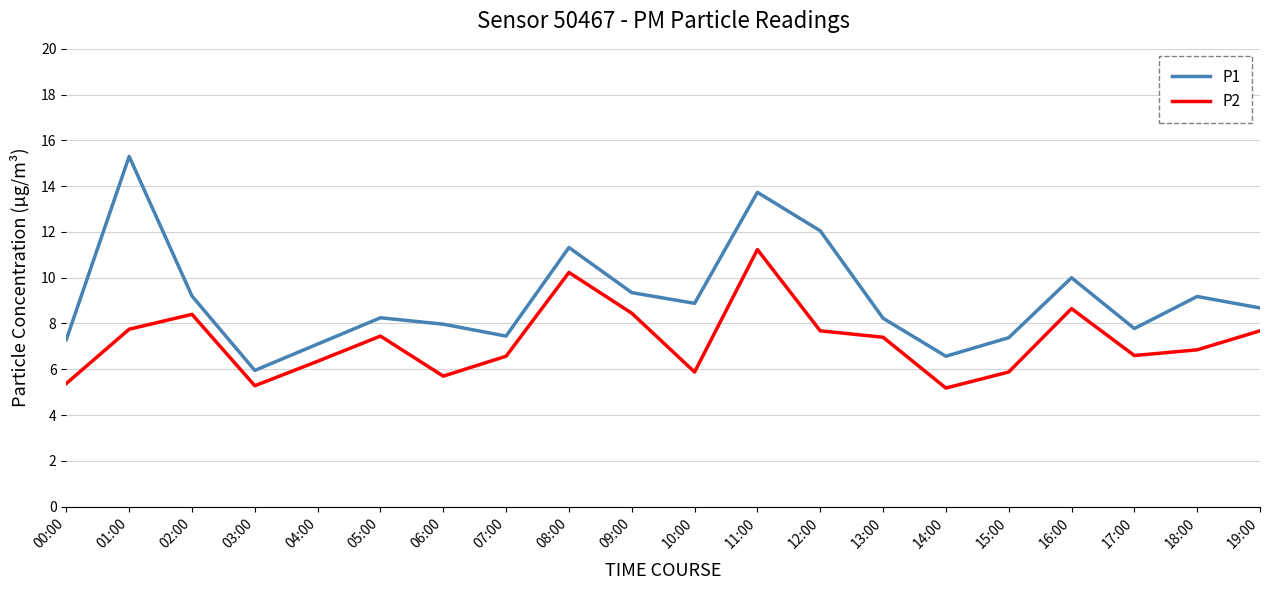

List the series in order of their overall mean, highest first.

P1, P2